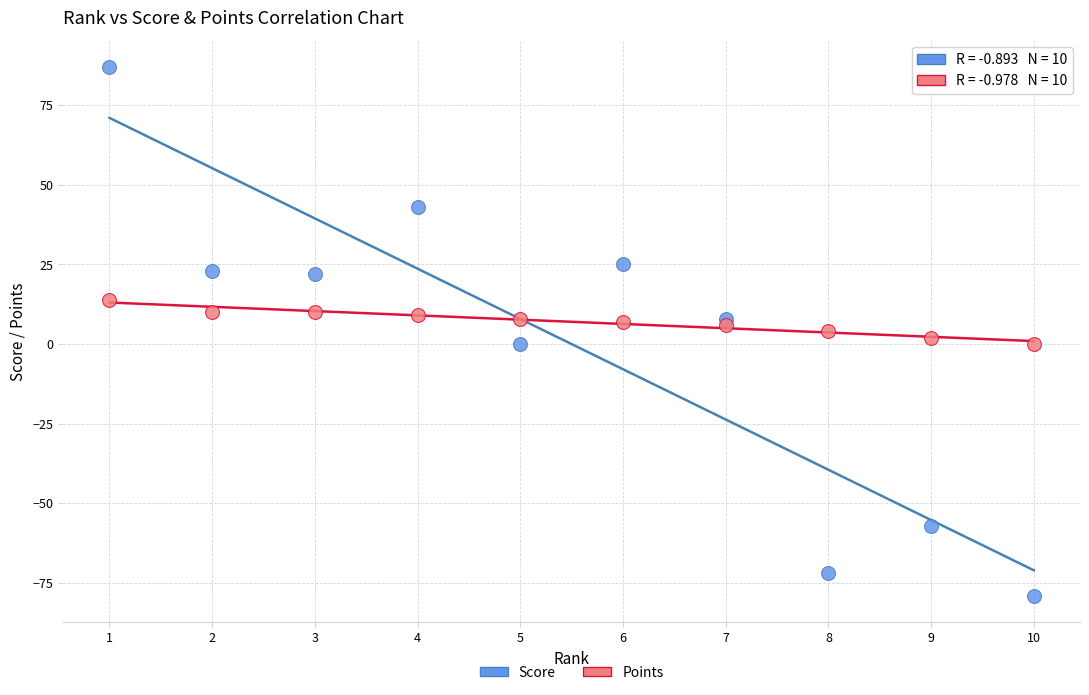

Which series contains the highest Y value?

Score